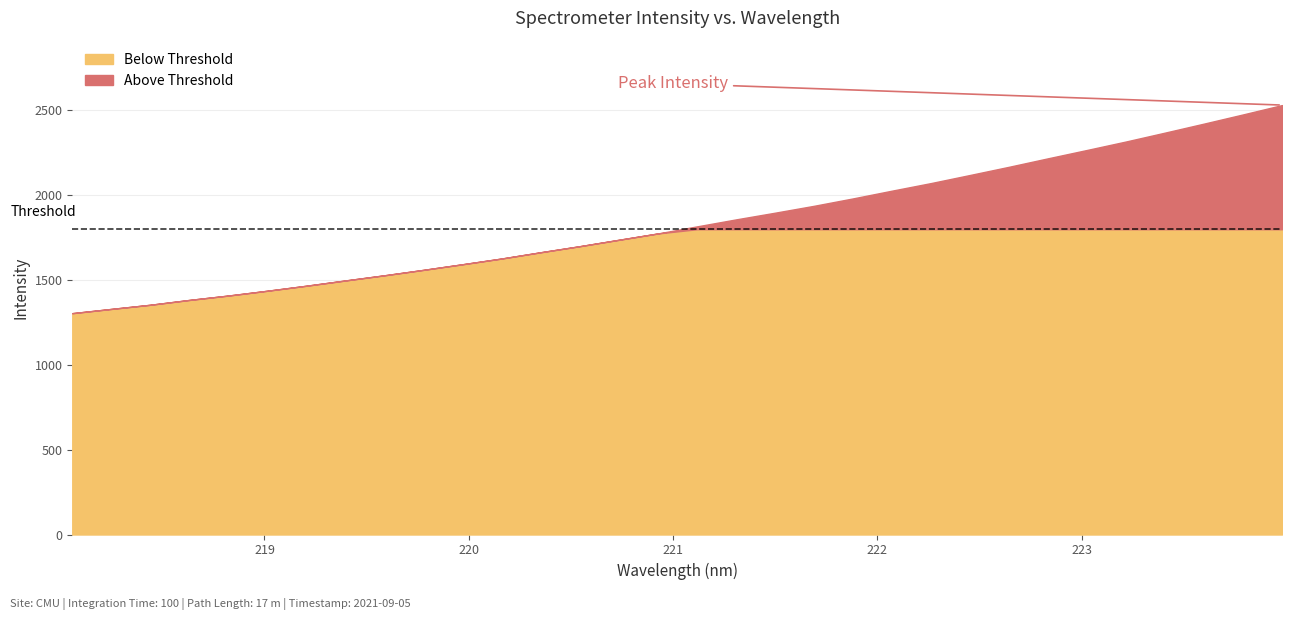

What is the change in value from 219.7801 to 223.408?

+809.1